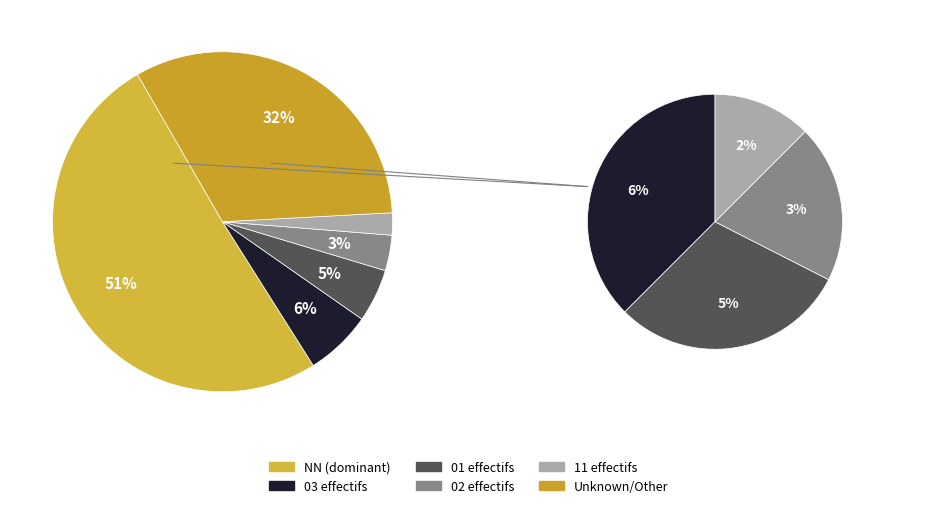

What portion of the pie excludes 1?

93.7%